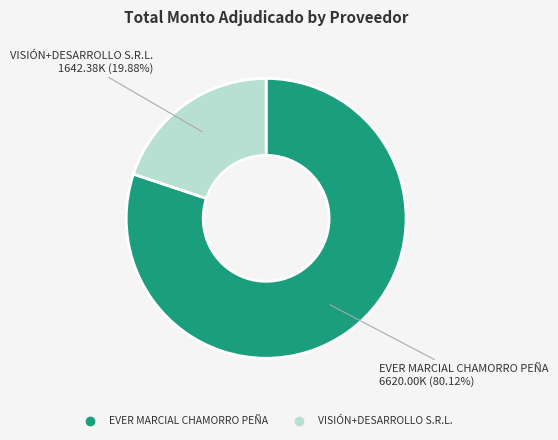

What percentage is the VISIÓN+DESARROLLO S.R.L. slice, to the nearest percent?

20%